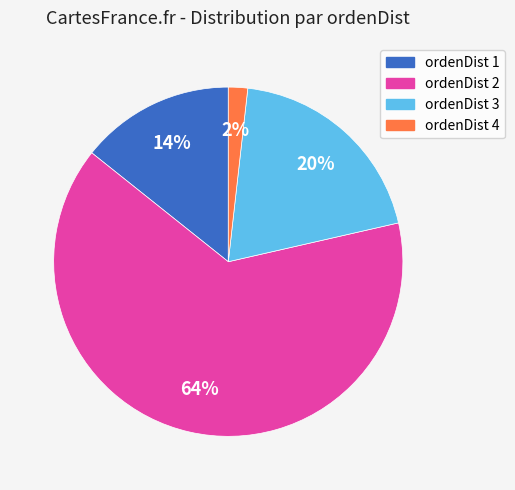

To the nearest percent, what is the average slice percentage?

25%